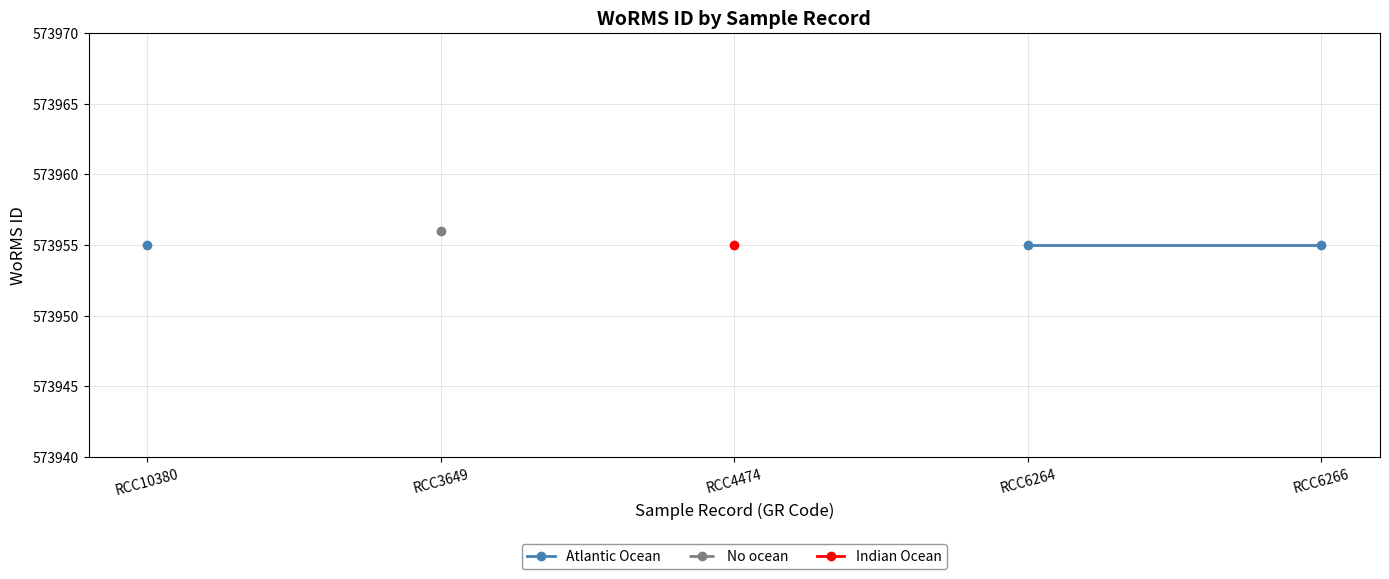

At which category does the chart reach its peak across all series?

RCC3649